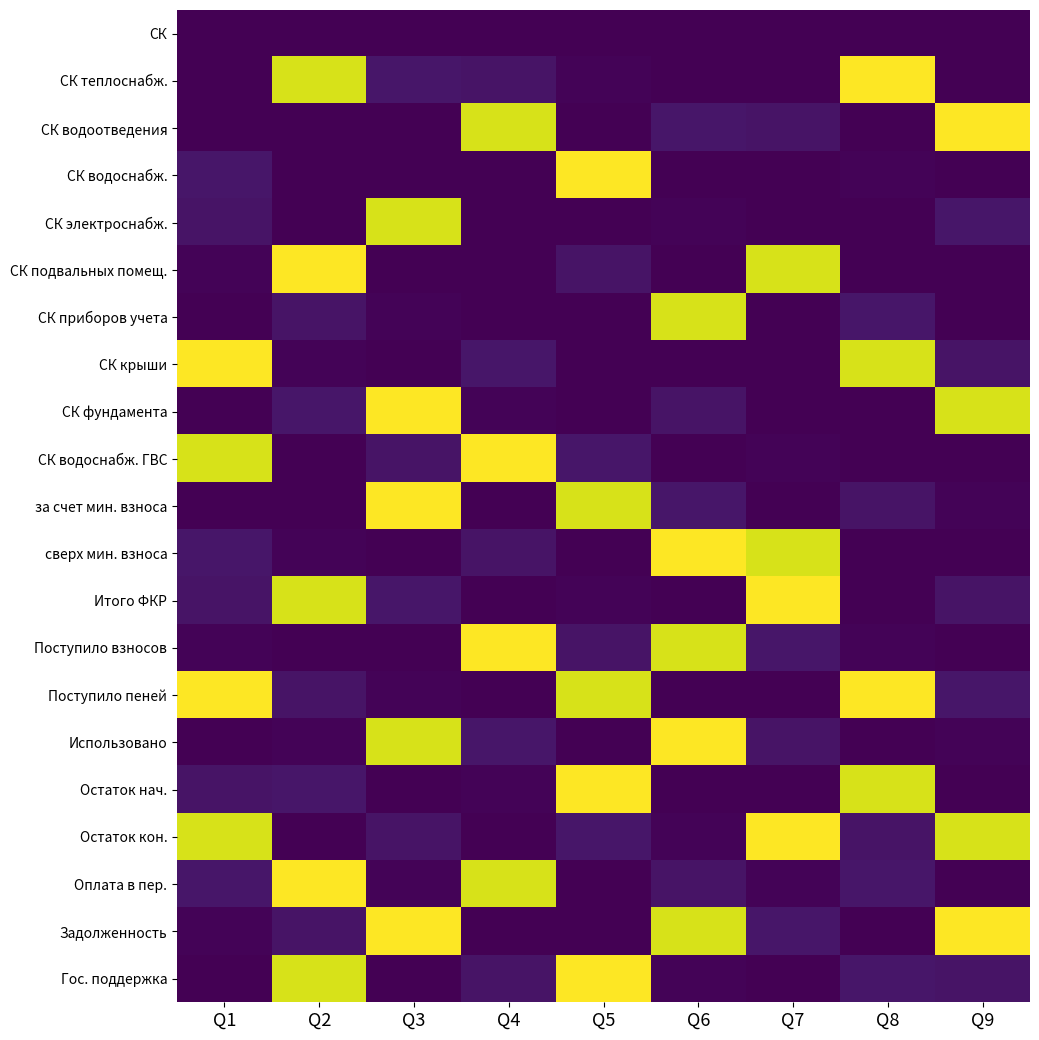

At how many categories does at least one series exceed 1379?

9